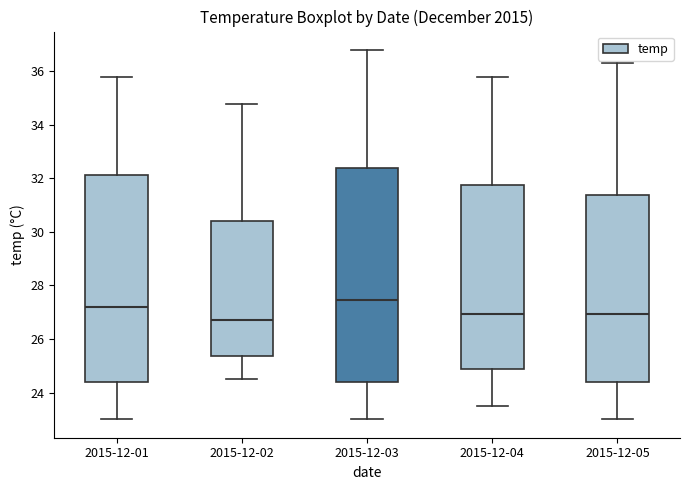

Where does the median line of the box for 2015-12-03 sit on the y-axis? The values are not printed on the chart, so give them approximately, as read against the axis.

27.4